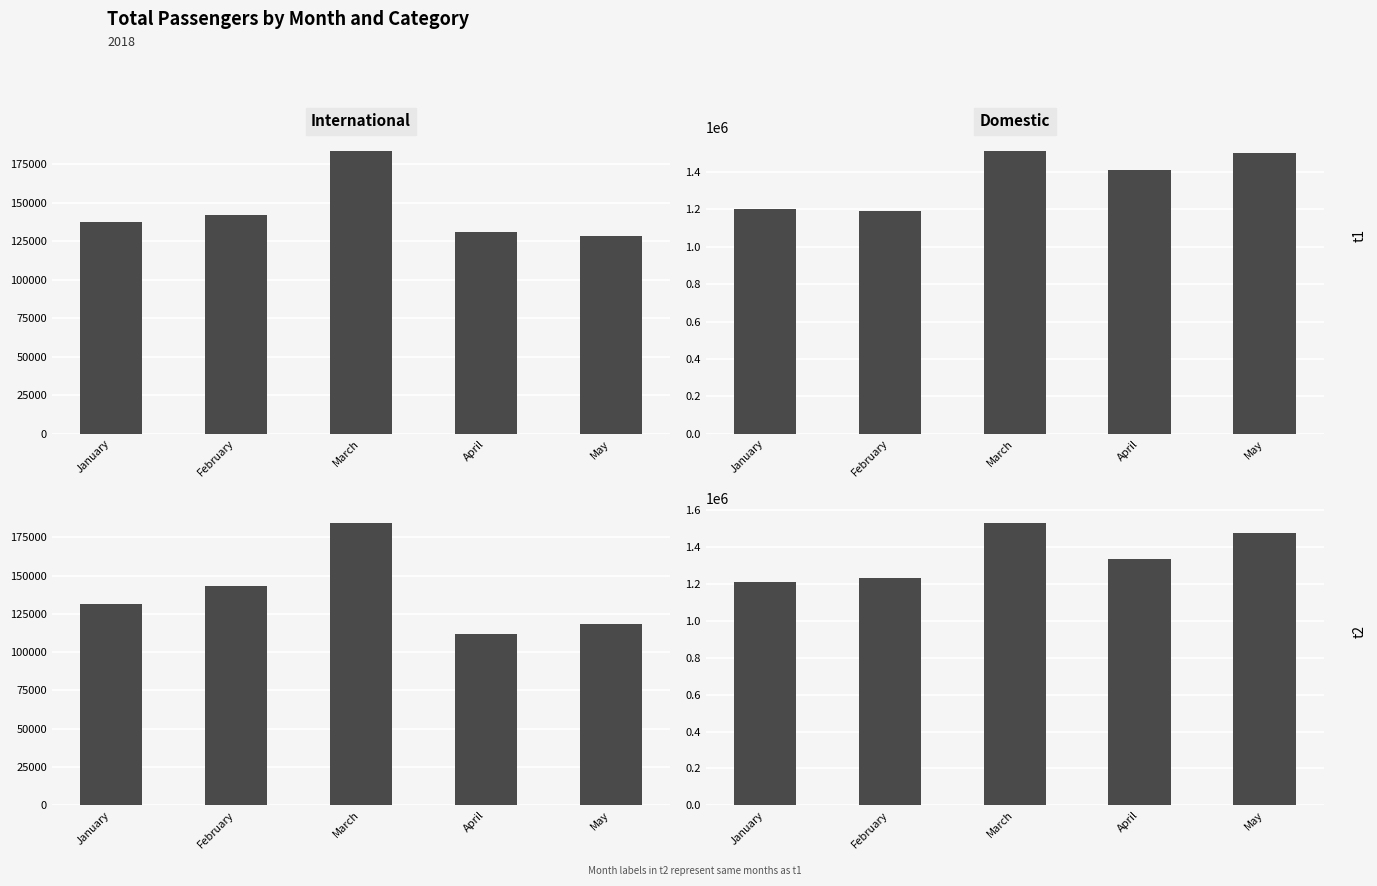

List the labels in order of International Enplaned value, largest first.

March, February, January, May, April